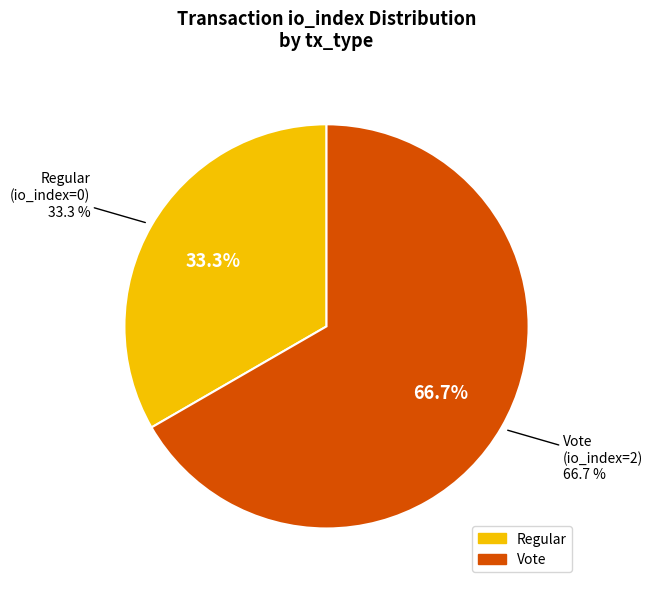

Which category has the smallest portion of the pie?

Regular (io_index=0)